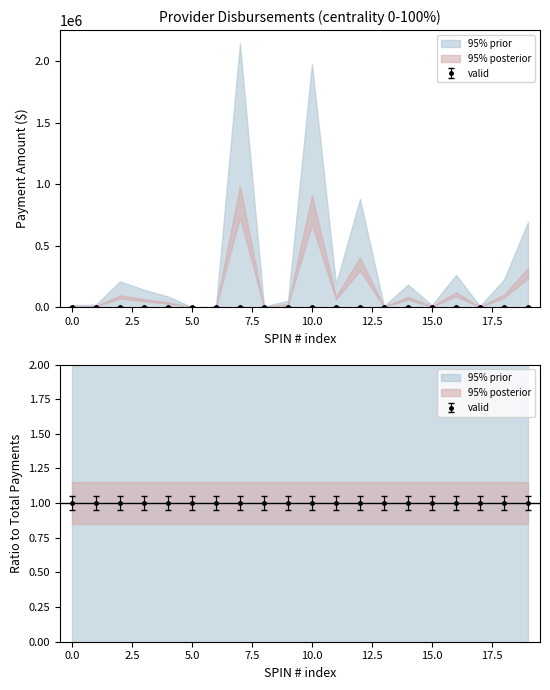

Is it true that Total Payments equals 0.0 at 143000740?

False